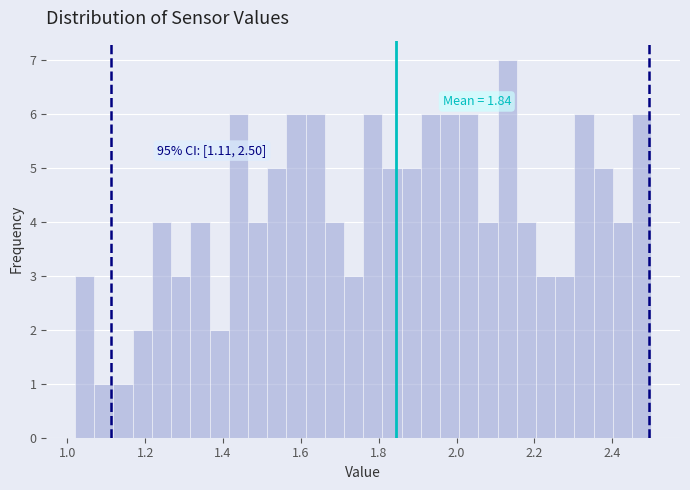

Read against the x-axis, roughly where is the centre of the tallest bar?

2.14